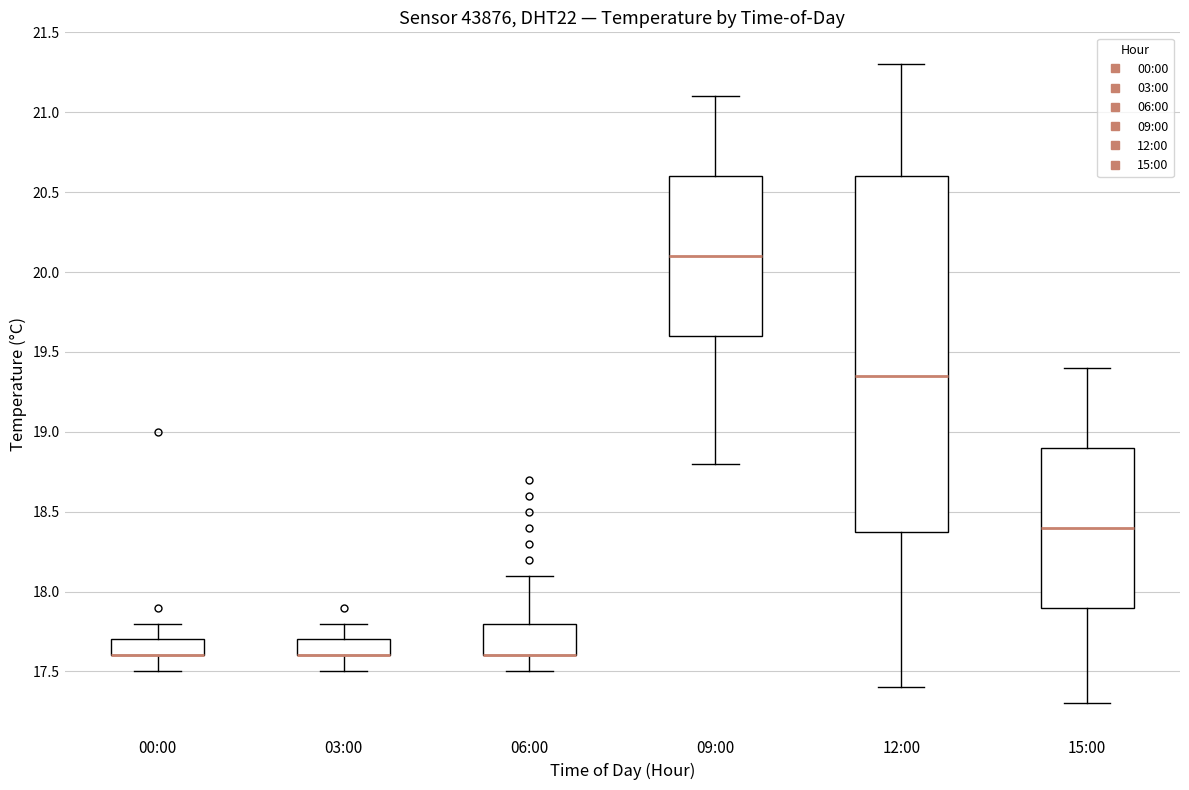

Where is the upper edge of the box for 00:00 on the y-axis? The values are not printed on the chart, so give them approximately, as read against the axis.

17.70